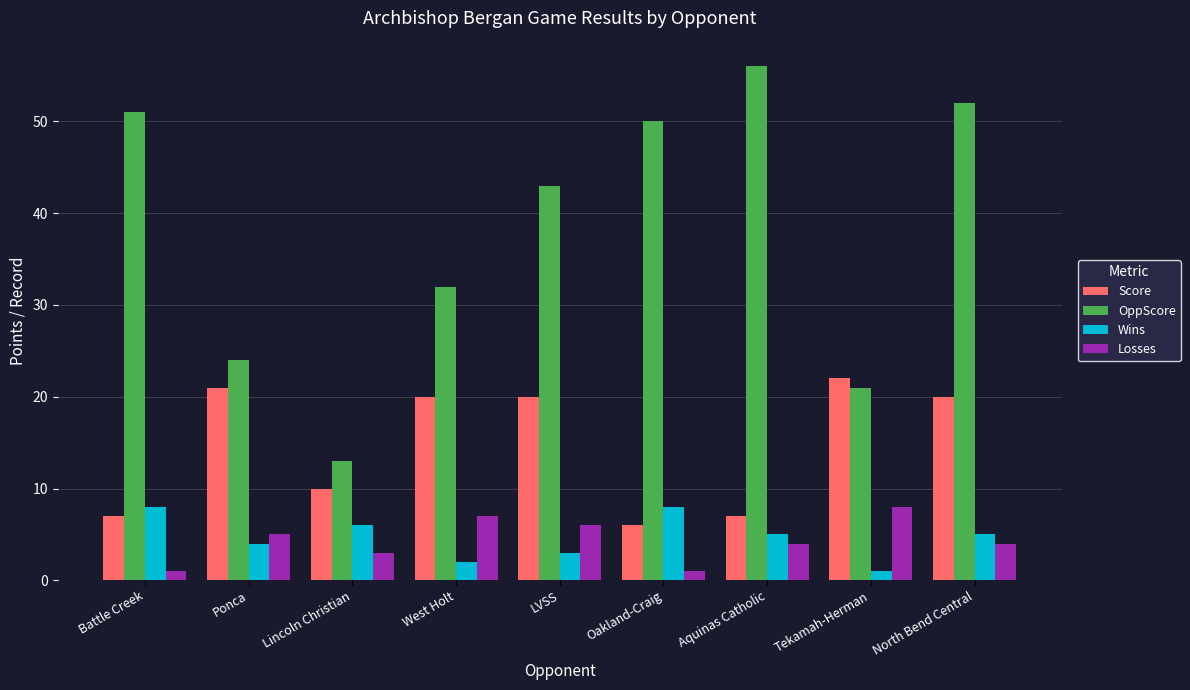

How many groups of bars are there?

9